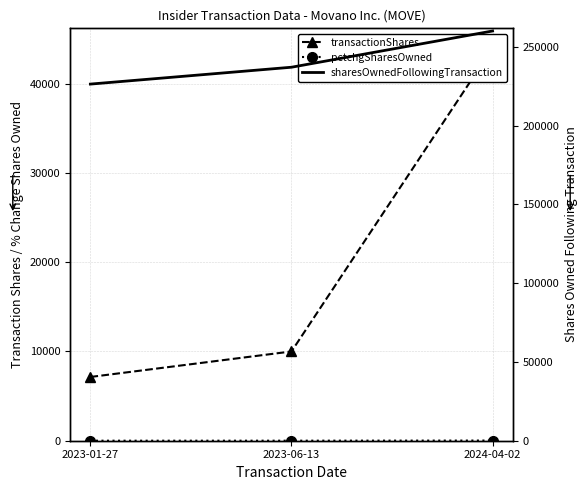

What is the minimum value shown in the chart?

3